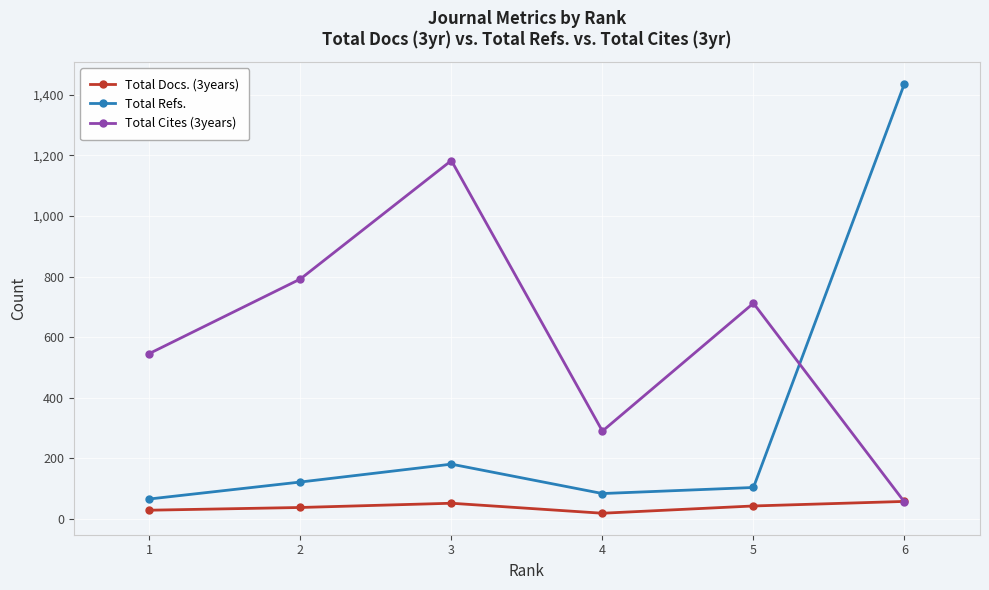

What is the approximate value of Total Cites (3years) at 2, to the nearest 10?

790